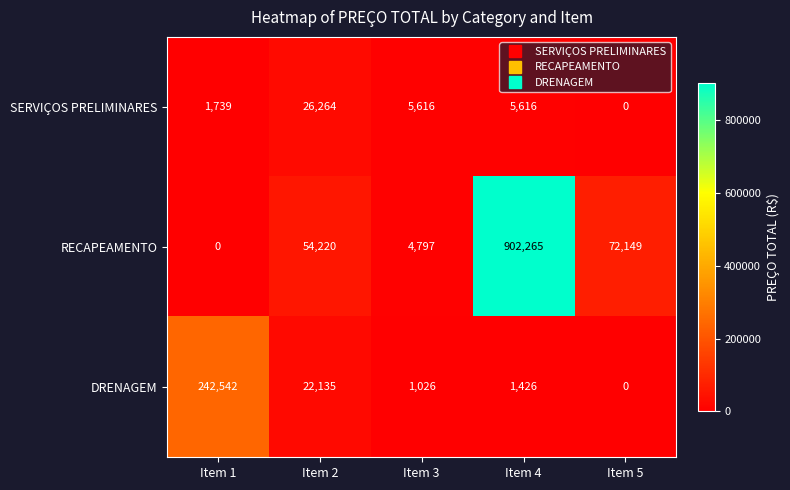

Is it true that SERVIÇOS PRELIMINARES equals 399 at Item 1?

False